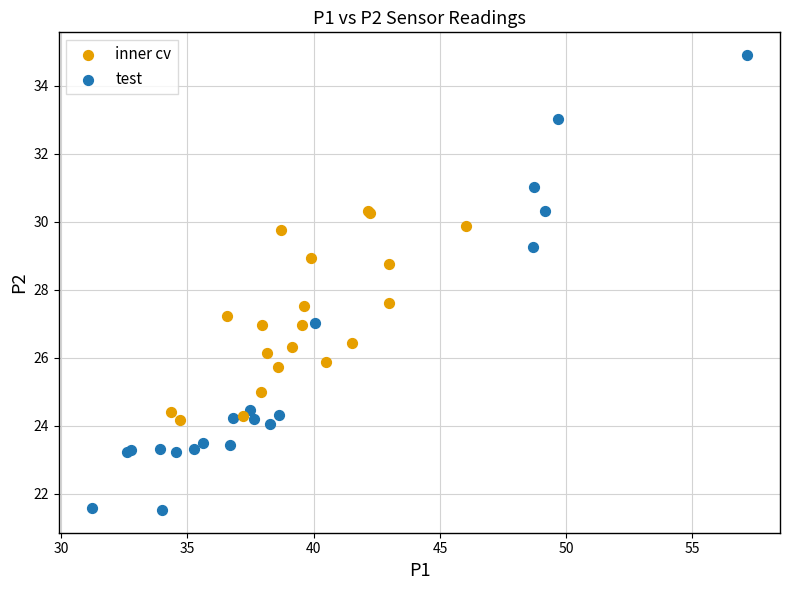

Which series contains the lowest Y value?

test